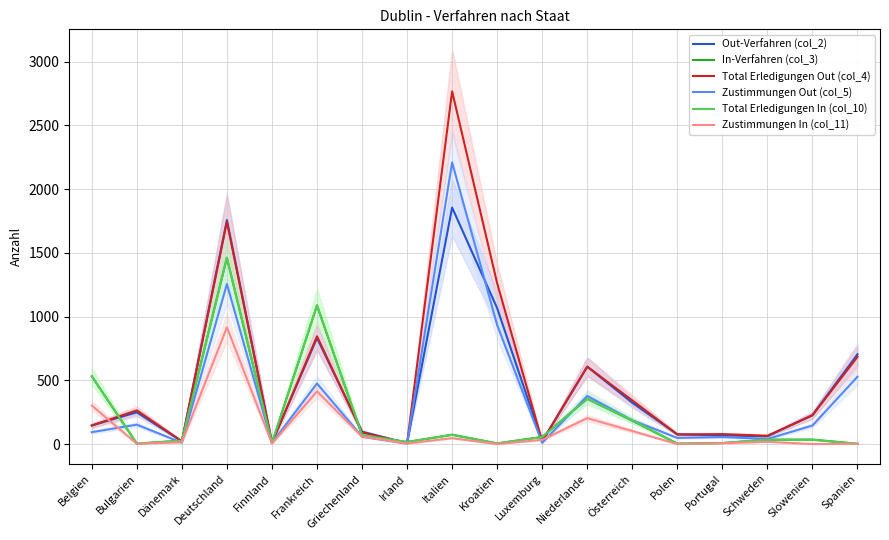

What is the value of the In-Verfahren (col_3) point at the 2nd from the left?

3